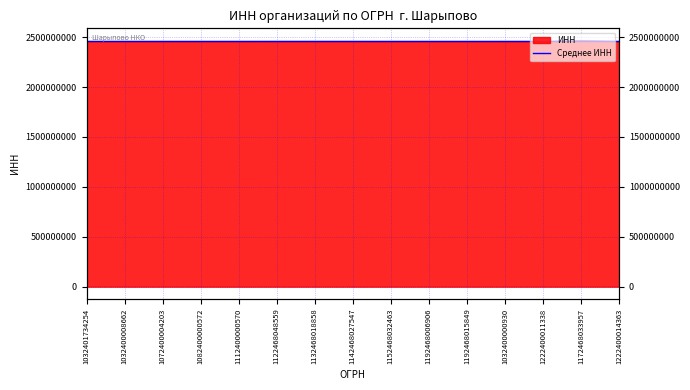

What is the change in value from 1072400004203 to 1222400014363?

+6011